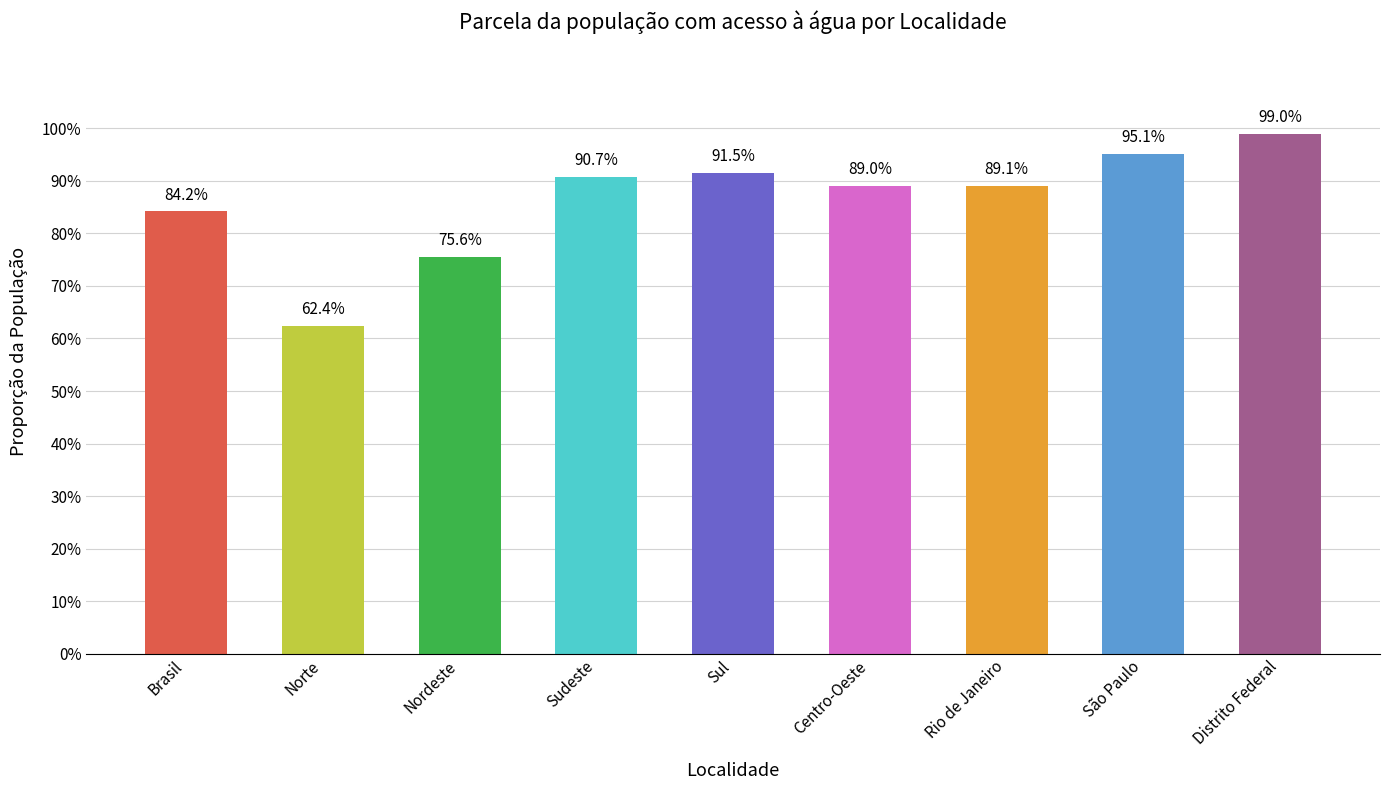

What is the sum of the values at Centro-Oeste and São Paulo?

1.8